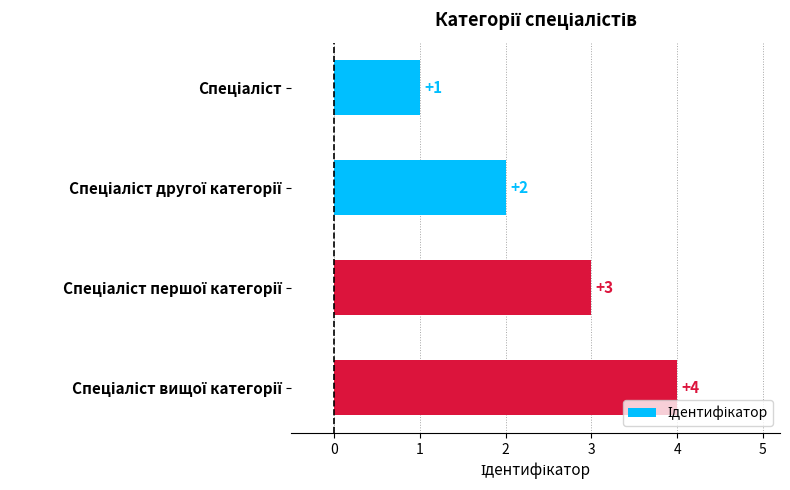

How many values are between 2 and 4?

3